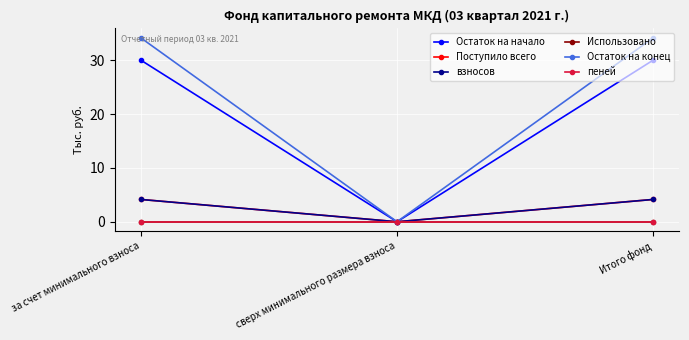

Is this an area chart (filled region under the line)?

No